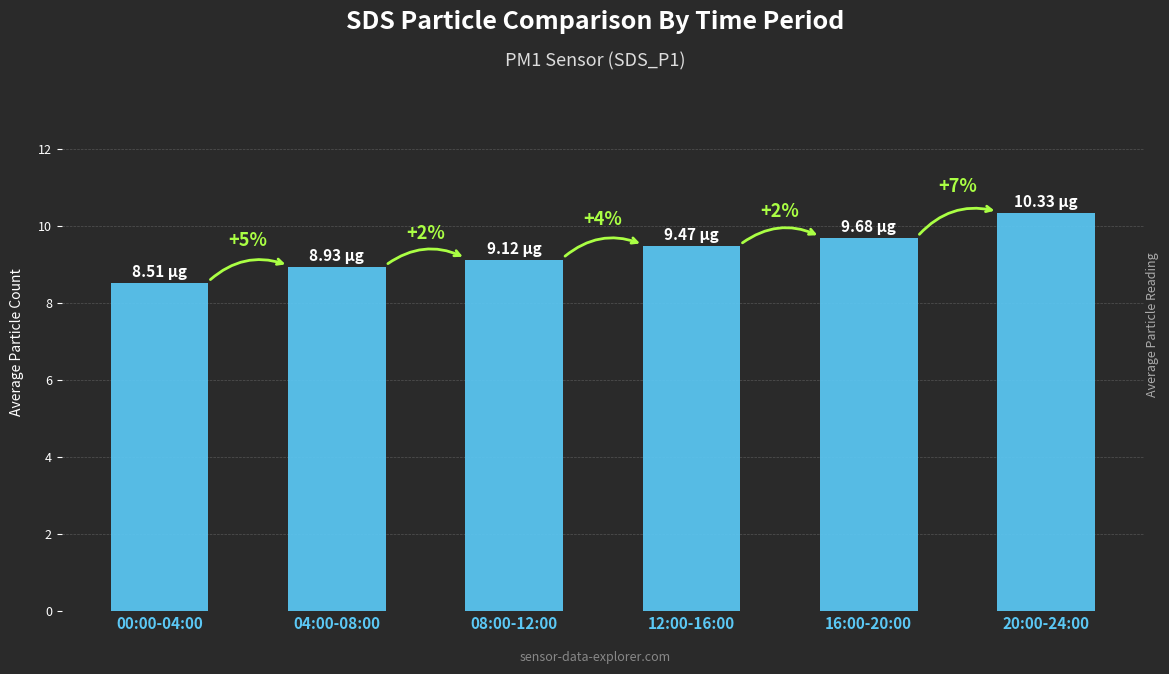

What is the minimum value shown in the chart?

8.5